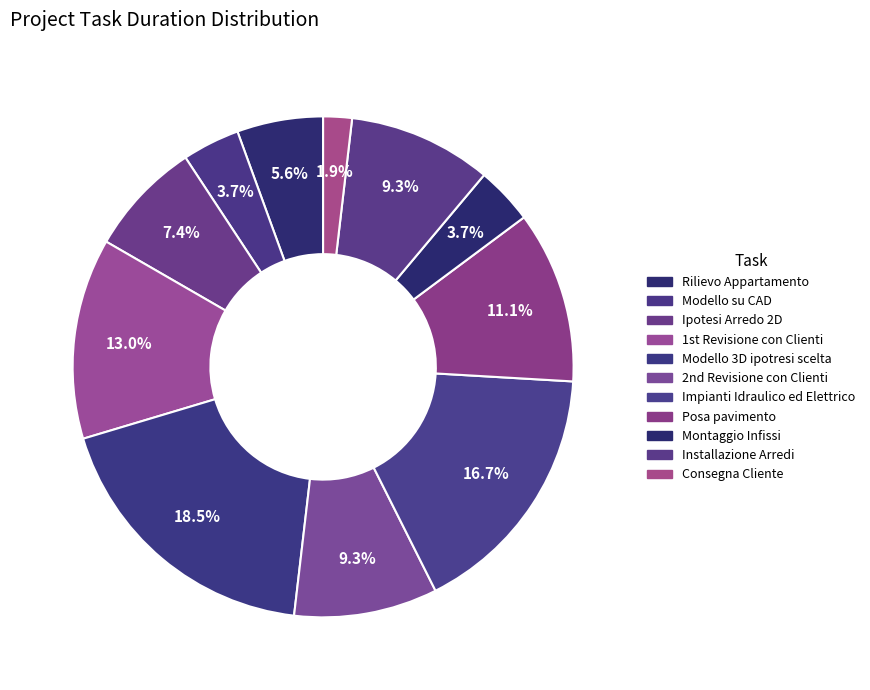

Is Impianti Idraulico ed Elettrico the majority of the pie?

No